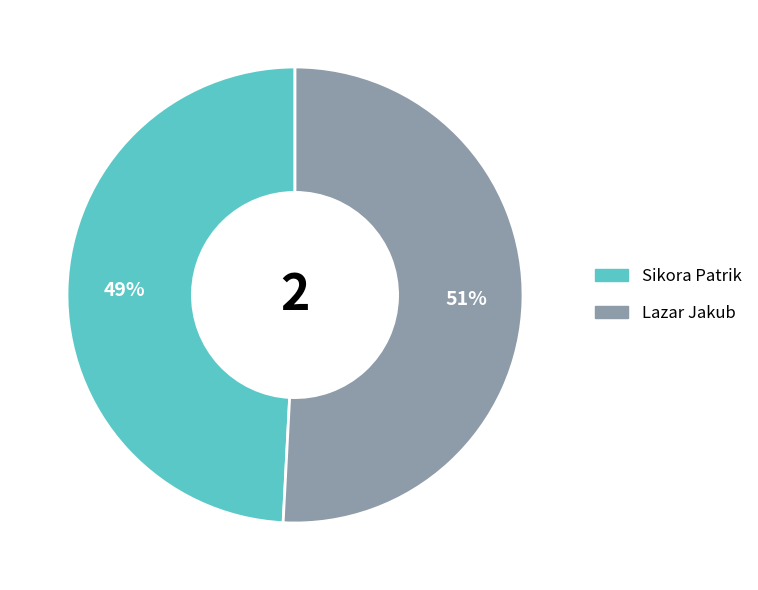

To the nearest percent, what is the difference between the largest and smallest slice percentages?

2%